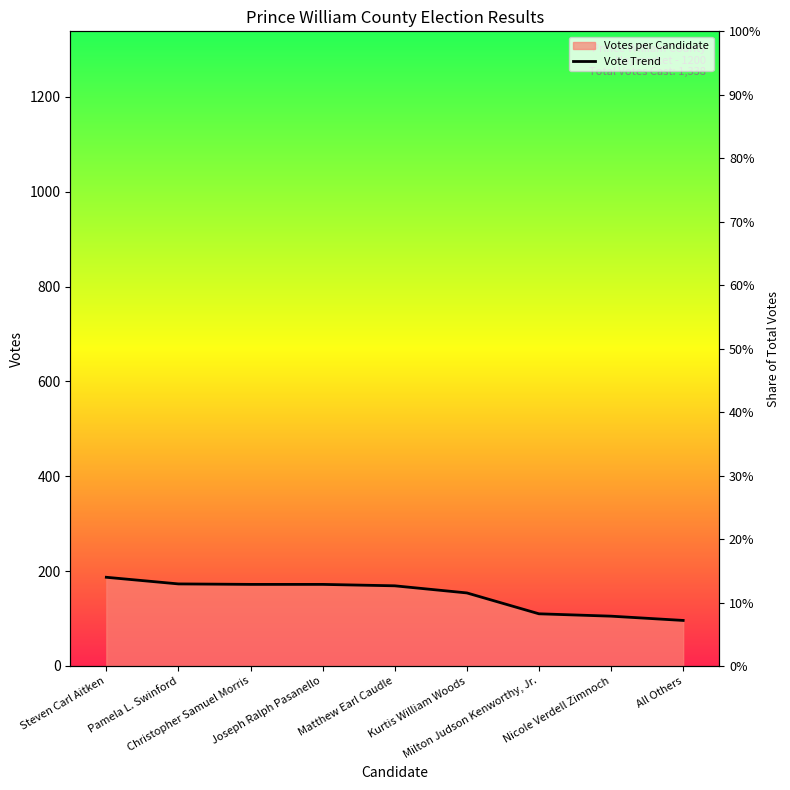

True or false: there are more than 1 points higher than both neighbors.

False